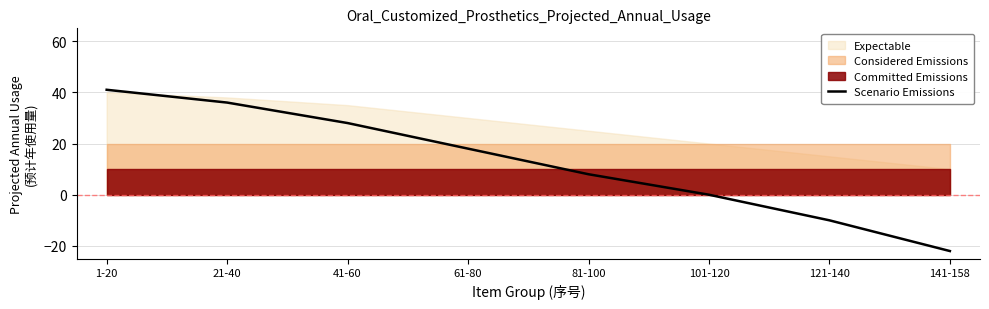

What is the maximum value for Scenario Emissions?

41